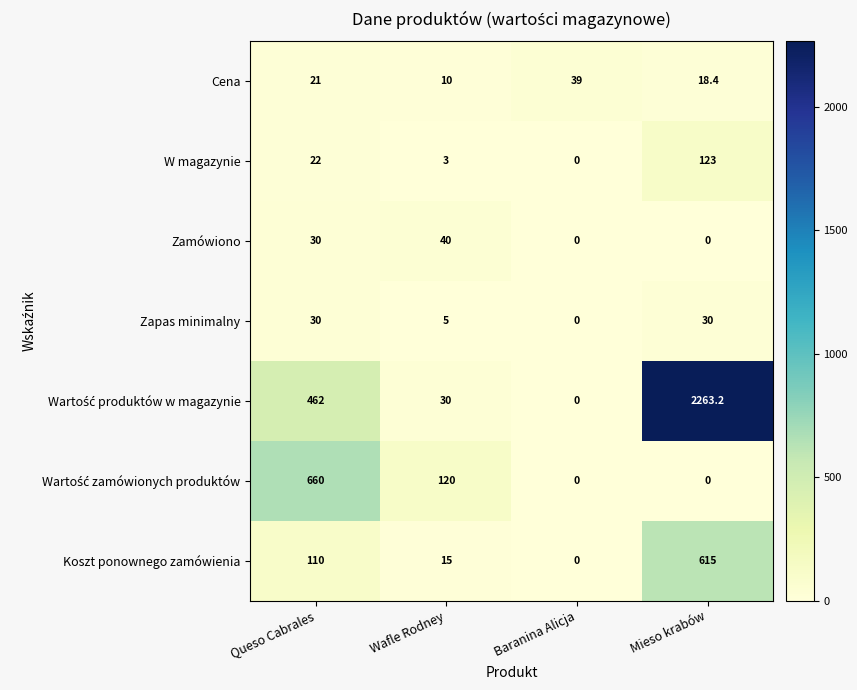

True or false: Cena has a value of 39.0 at Baranina Alicja.

True